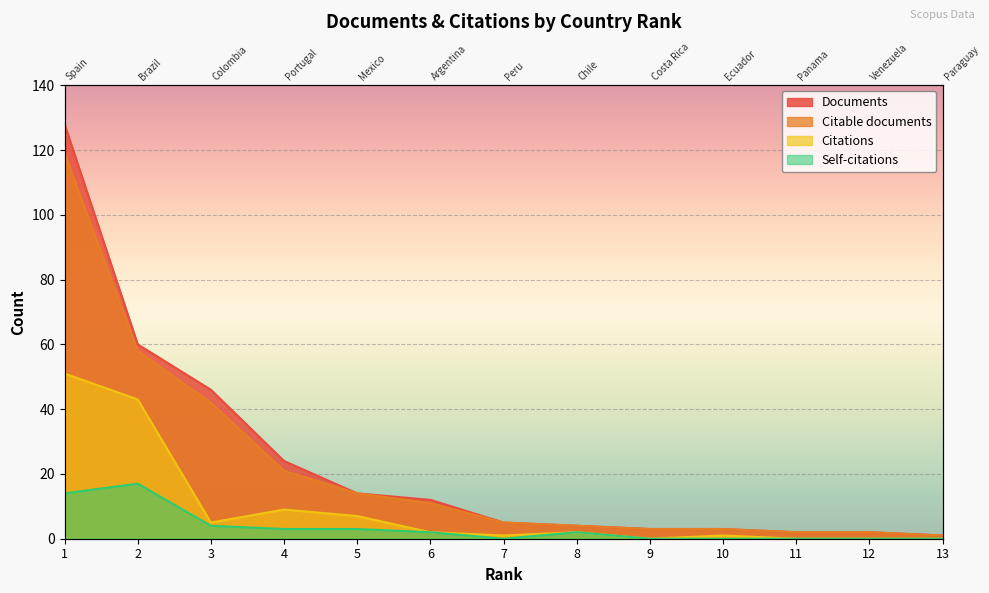

List the series in order of their peak value, highest first.

Documents, Citable documents, Citations, Self-citations